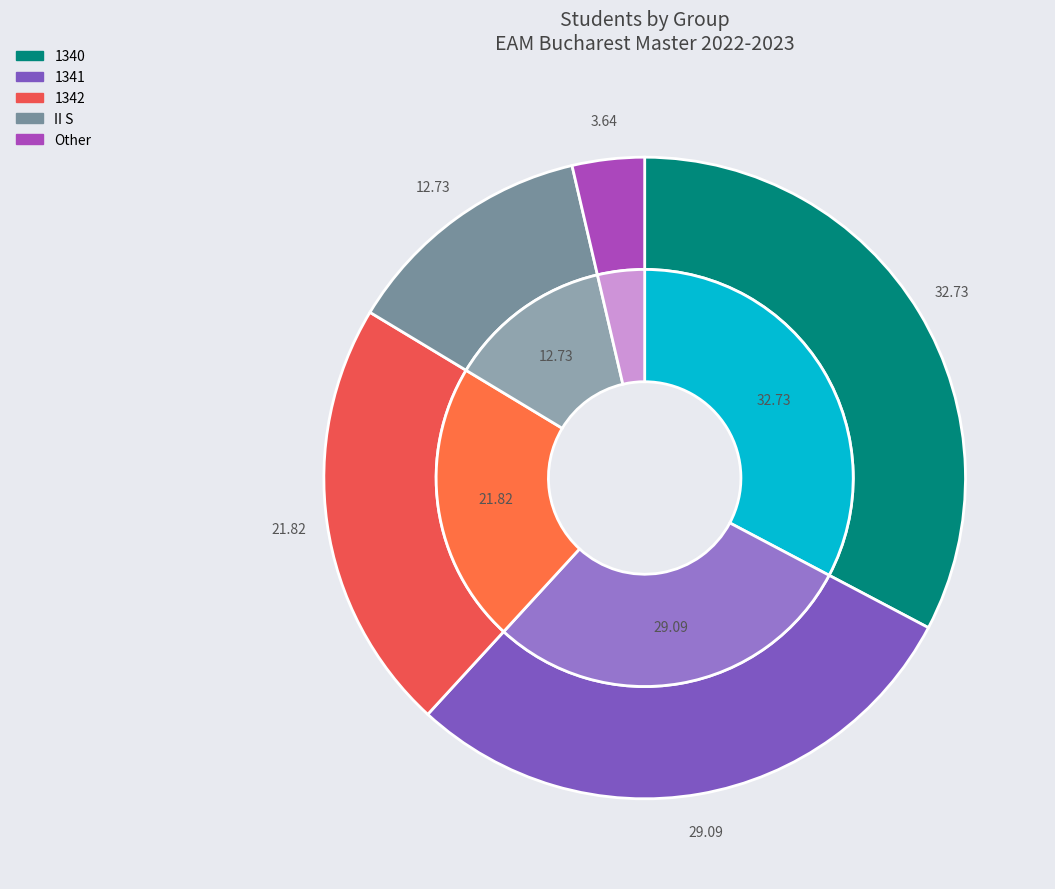

Count the number of slices in the pie.

5